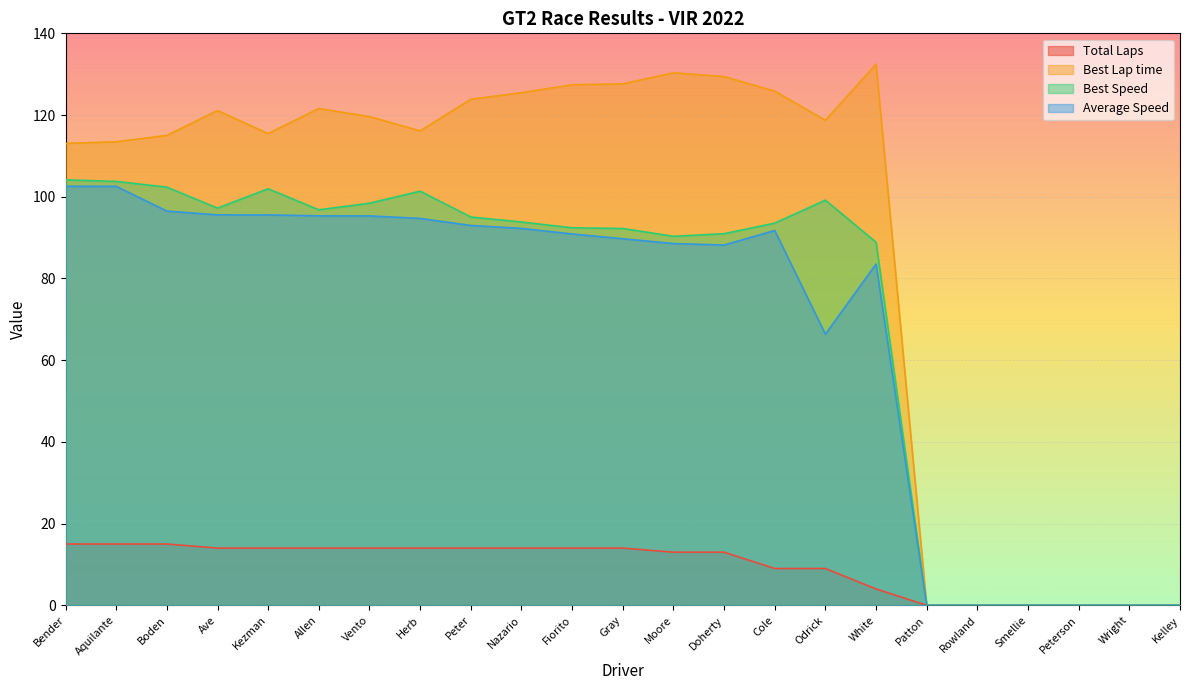

At which label is Best Lap time closest to 66?

Bender